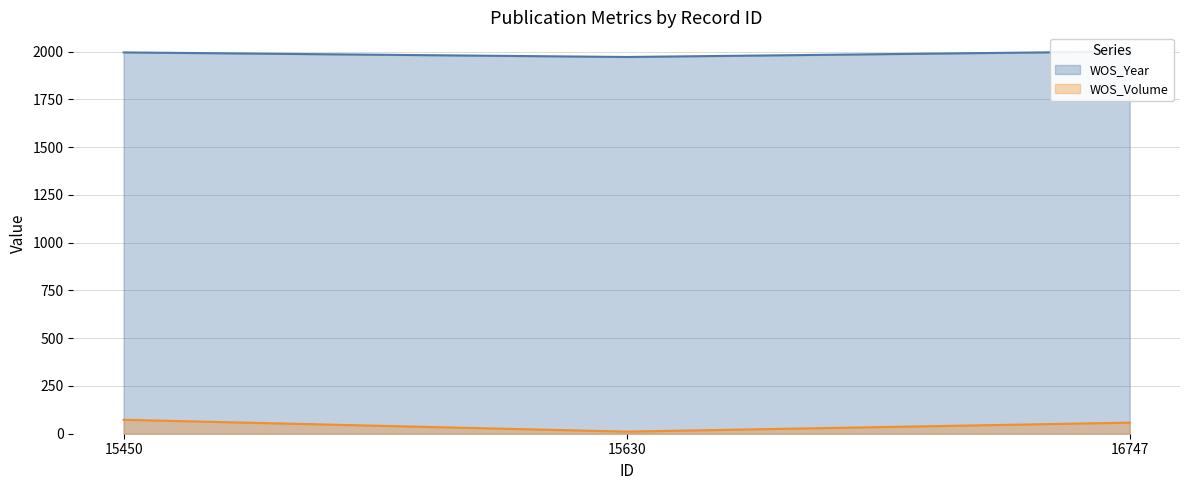

What is the value of the WOS_Volume point at the 3rd from the left?

58